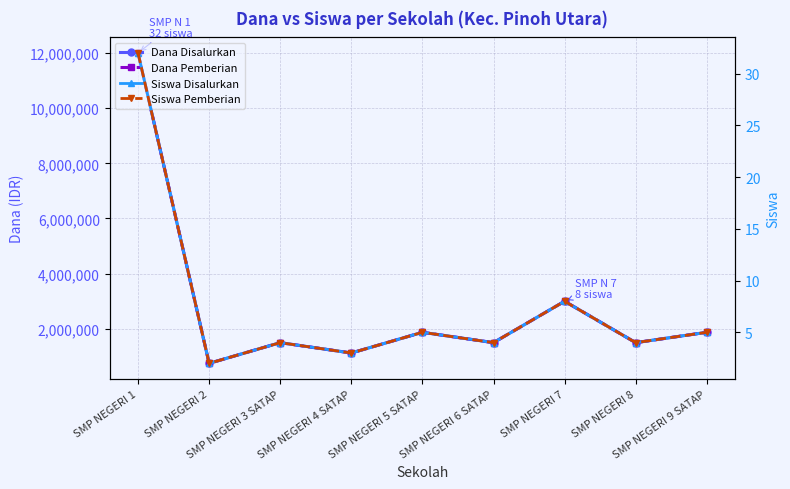

Where is the first local maximum for Dana Disalurkan?

SMP NEGERI 3 SATAP